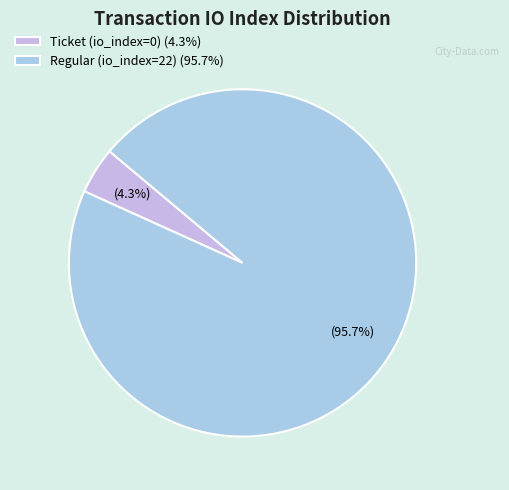

To the nearest percent, what is the difference between the Regular (io_index=22) and Ticket (io_index=0) slice percentages?

91%